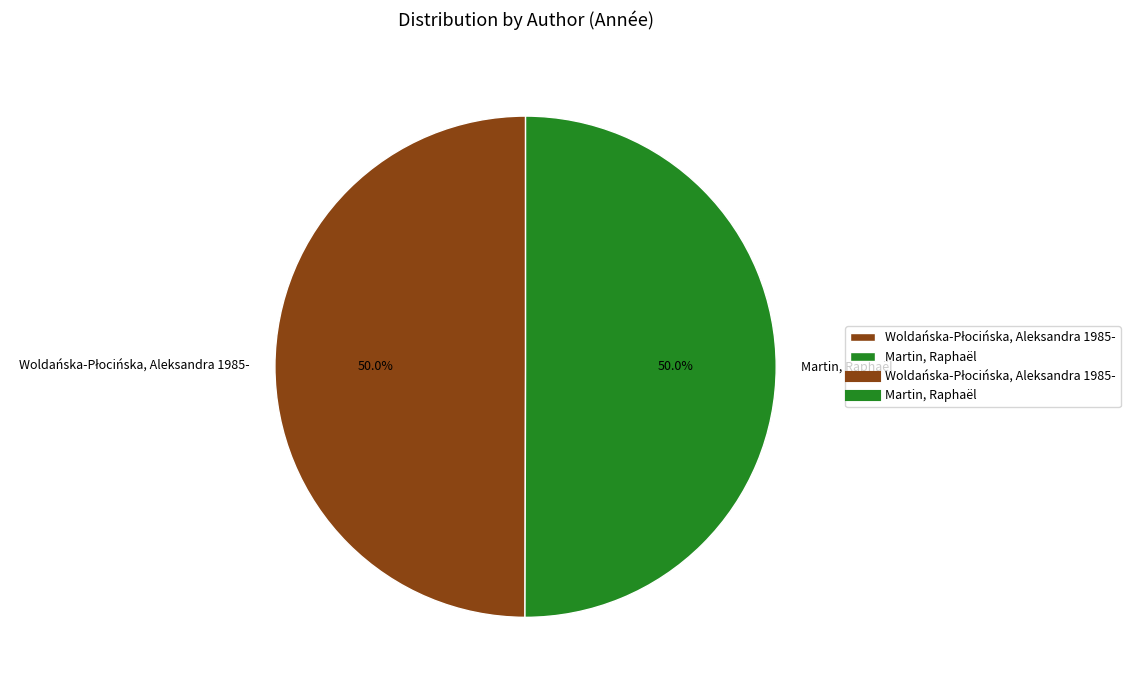

How many slices are in this pie chart?

2